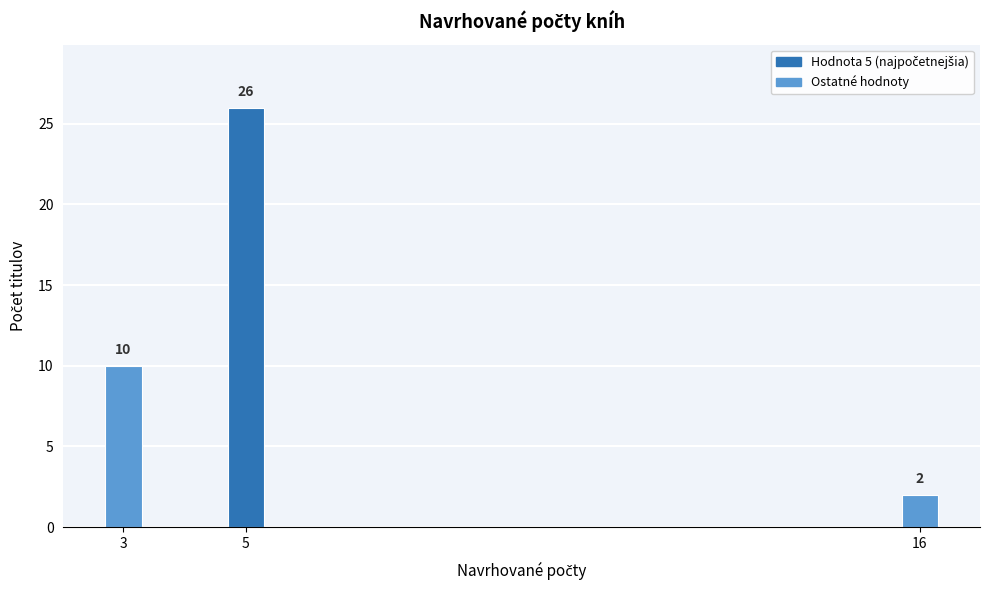

Reading left to right, extract all data points from this chart.

10	26	2